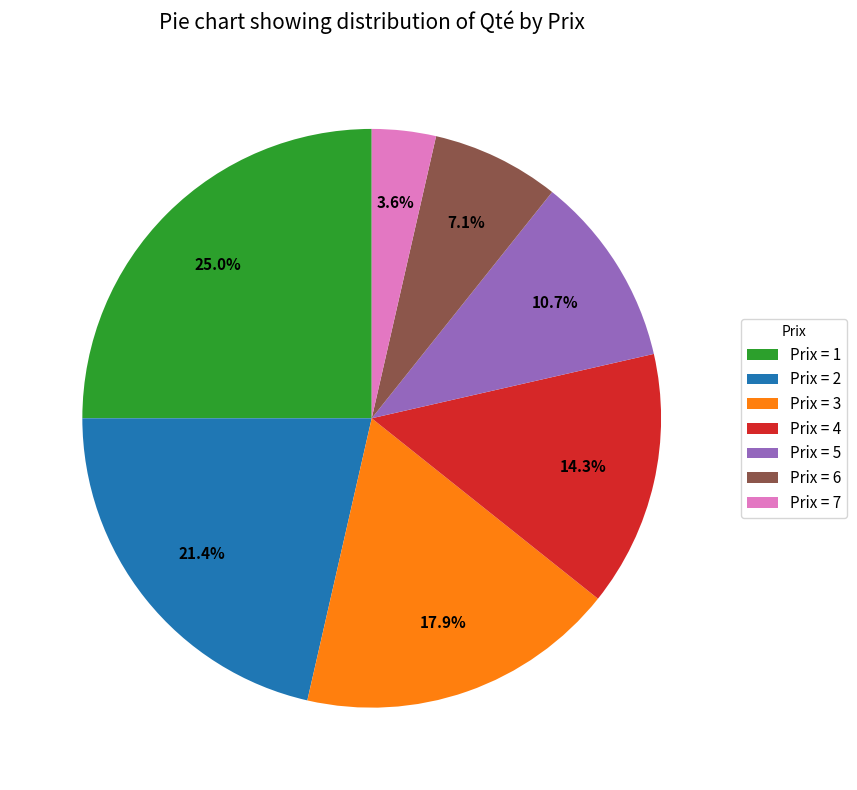

Which slice is the largest?

Prix = 1